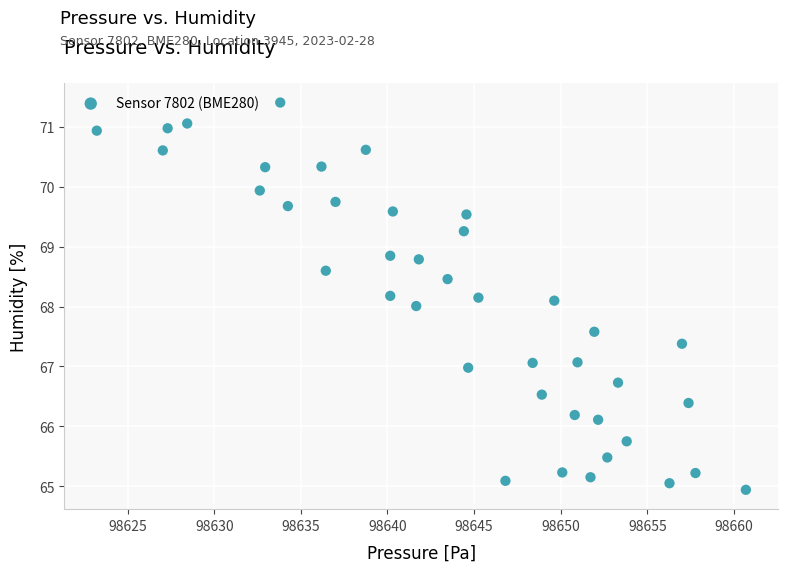

What is the range of X values (max minus min)?

37.5